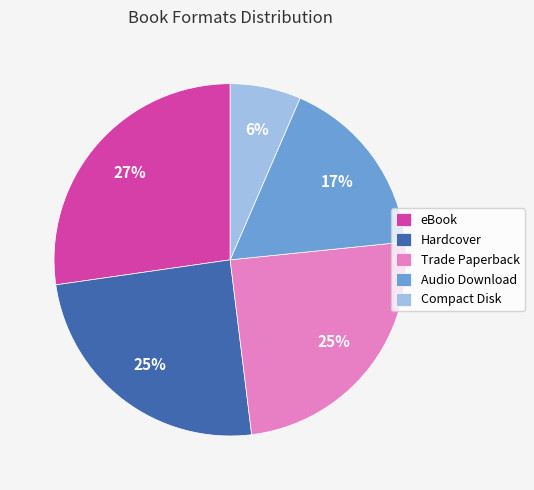

How many slices are in this pie chart?

5